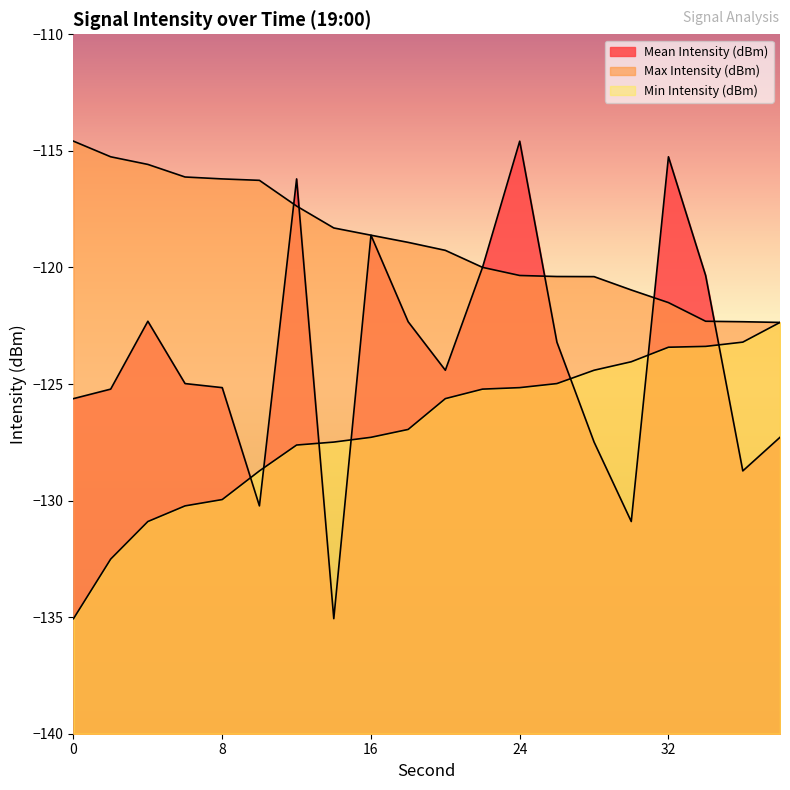

What is the total value across all series at 12?

-361.2